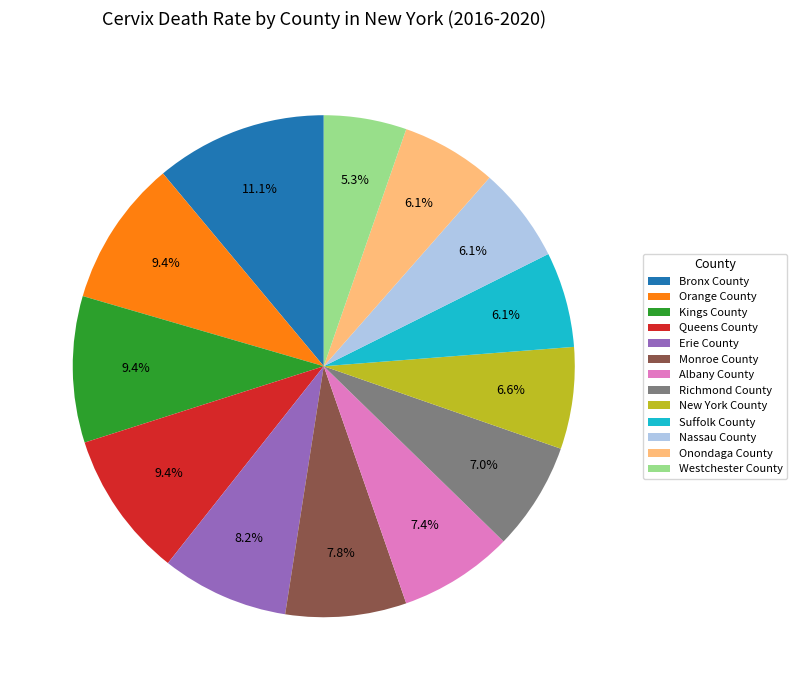

Does Nassau County account for over 50% of the chart?

No